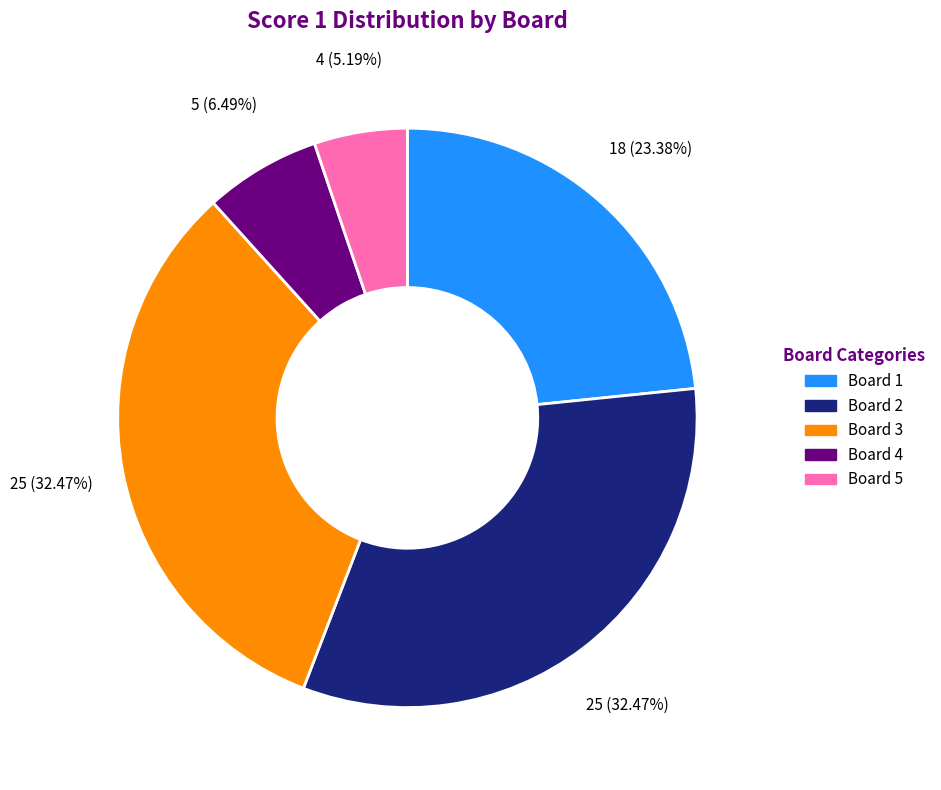

Is the sum of Board 2 and Board 5 greater than half?

No